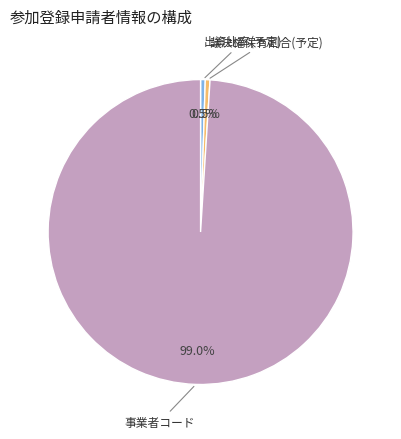

Does any single category account for the majority?

Yes